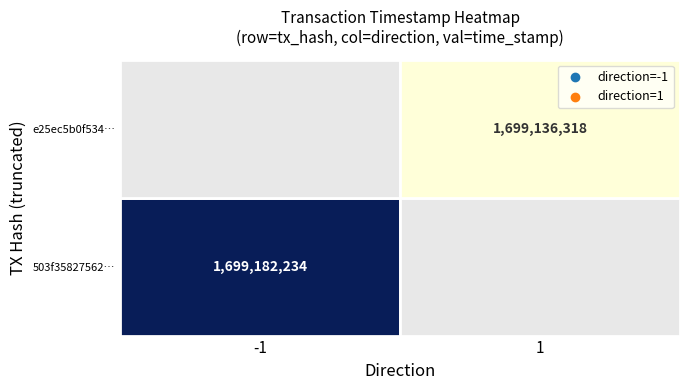

Rank the series by their average value, from lowest to highest.

e25ec5b0f534038b69bcf465a9e50898582aaa3, 503f35827562de95cb20e84a5a81a8a224a8372